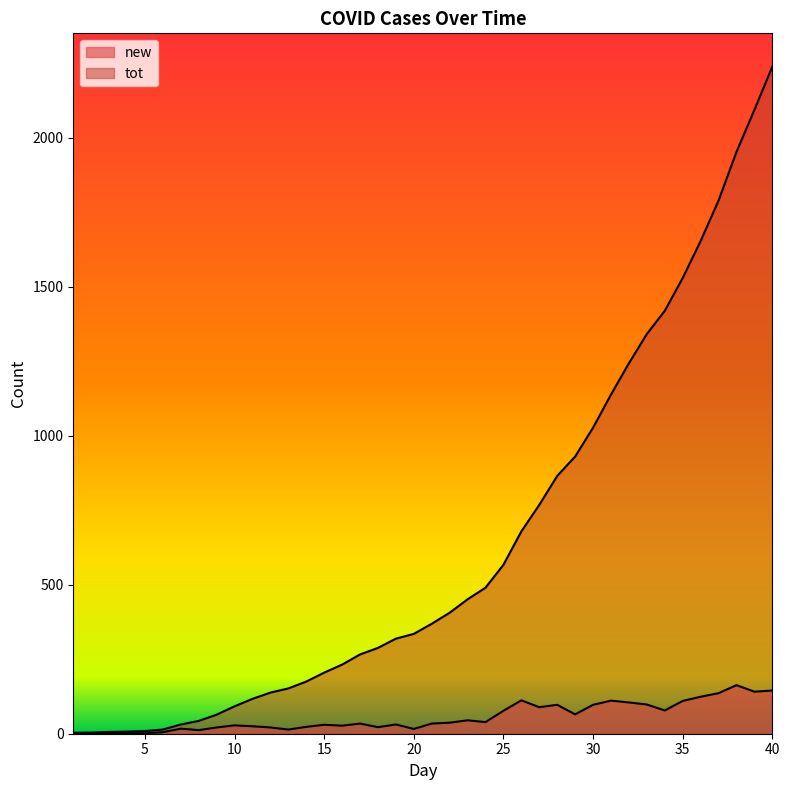

Is it true that new equals 14 at 12?

False